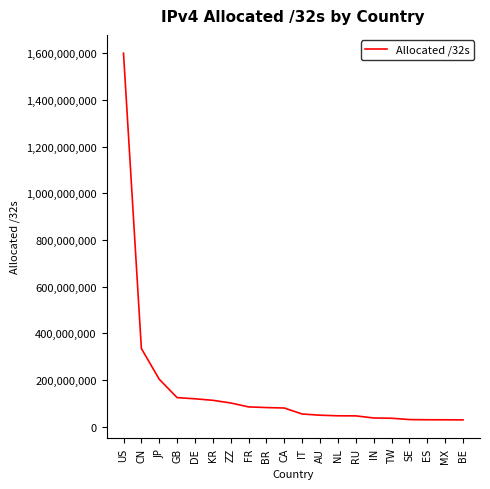

What is the change in value from GB to FR?

-39705320